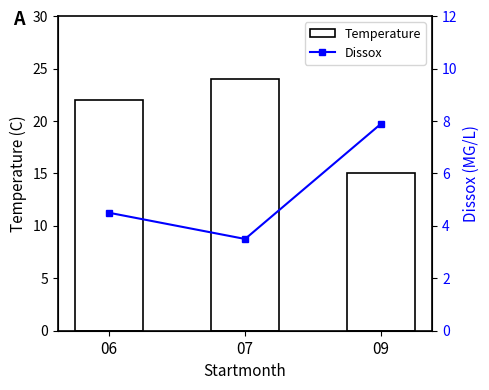

How many data points does each series have?

3